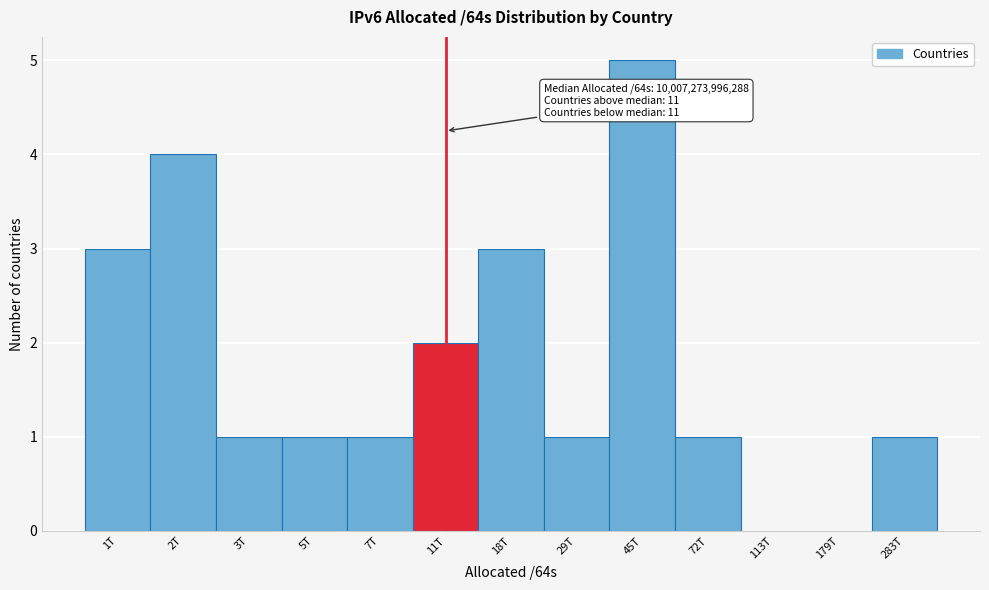

Reading right to left, extract all data points from this chart.

283T=1	179T=0	113T=0	72T=1	45T=5	29T=1	18T=3	11T=2	7T=1	5T=1	3T=1	2T=4	1T=3